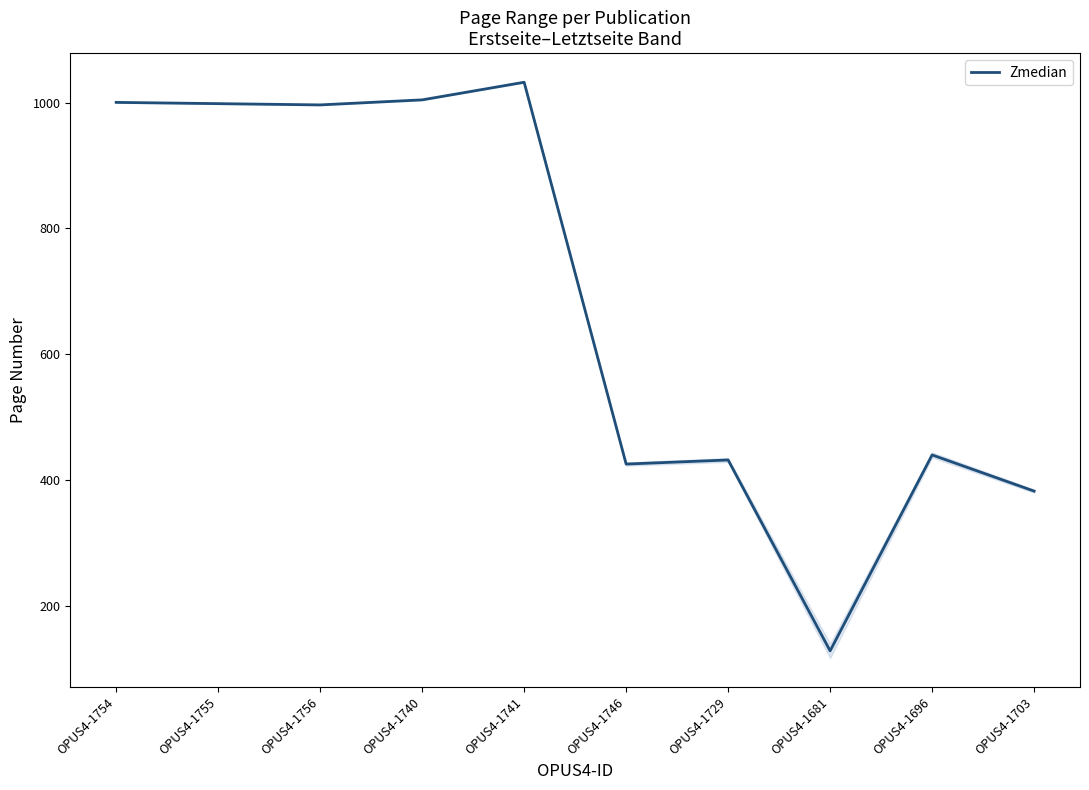

What is the greatest value displayed?

1032.5